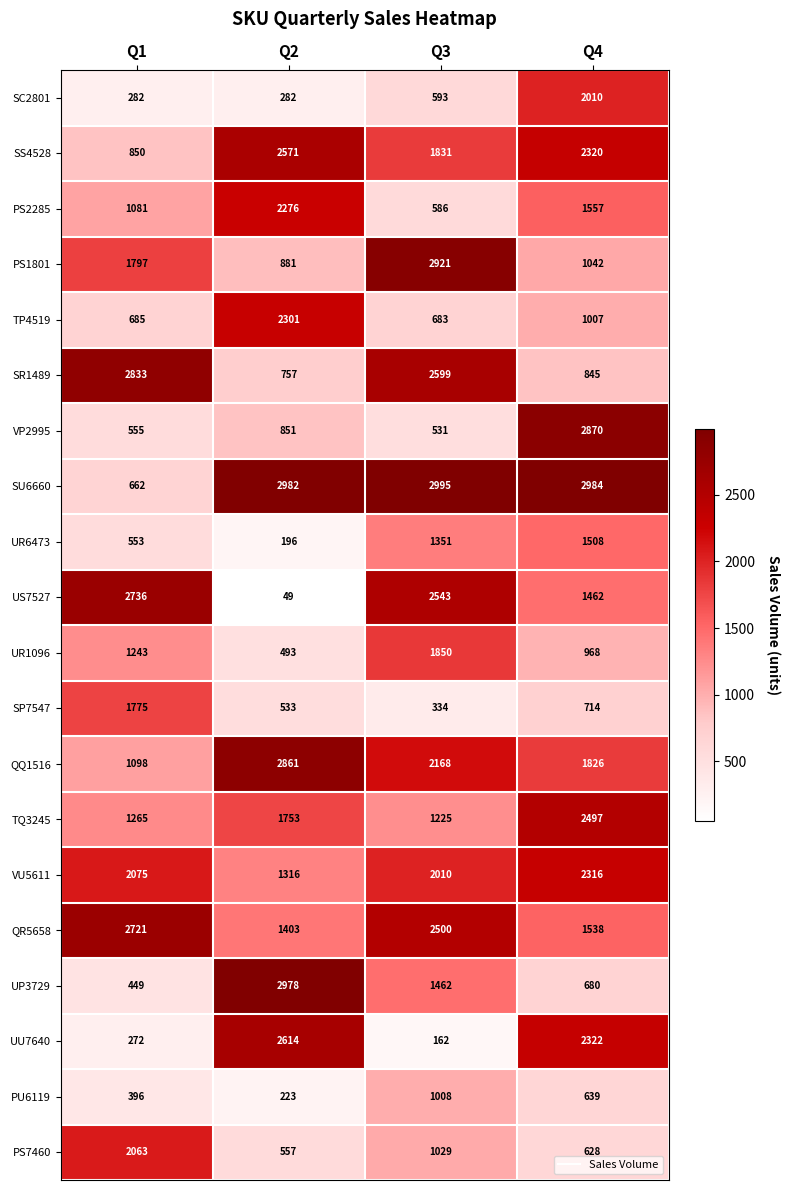

The value of QR5658 at Q2 is 702. True or false?

False